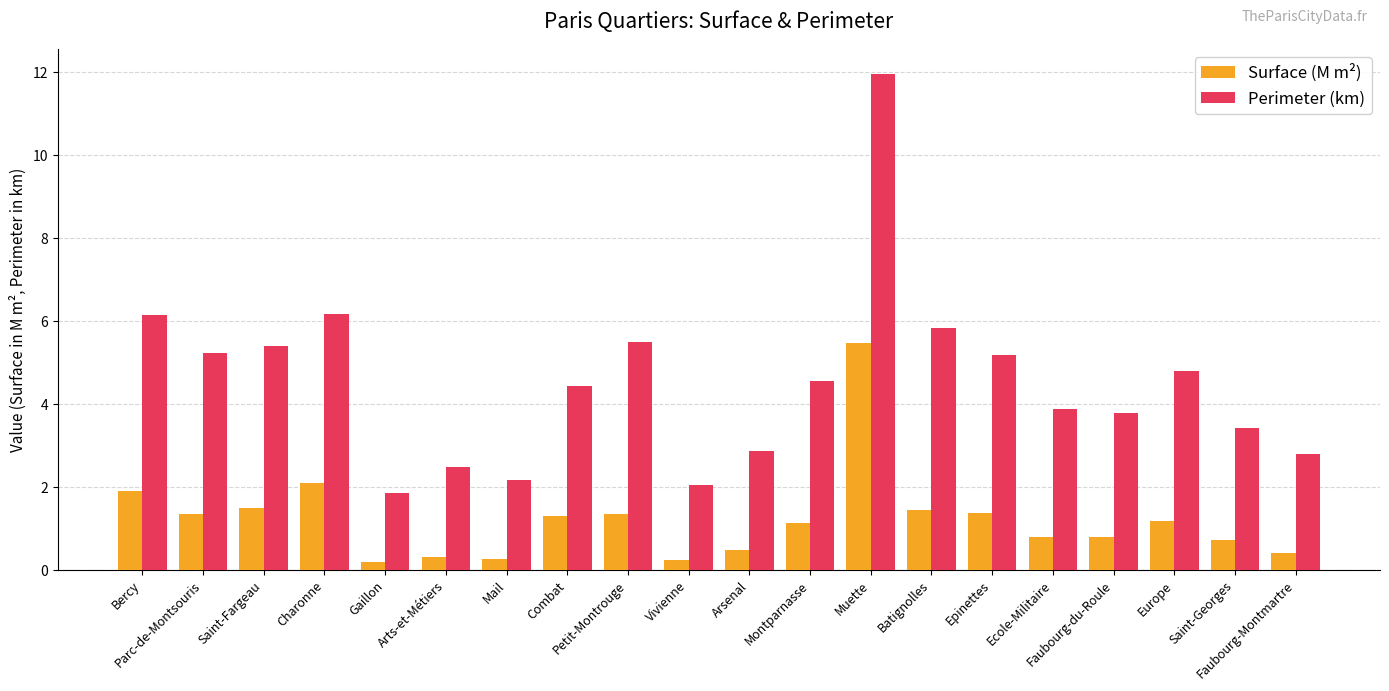

Is it true that Perimeter (km) equals 12.0 at Muette?

True